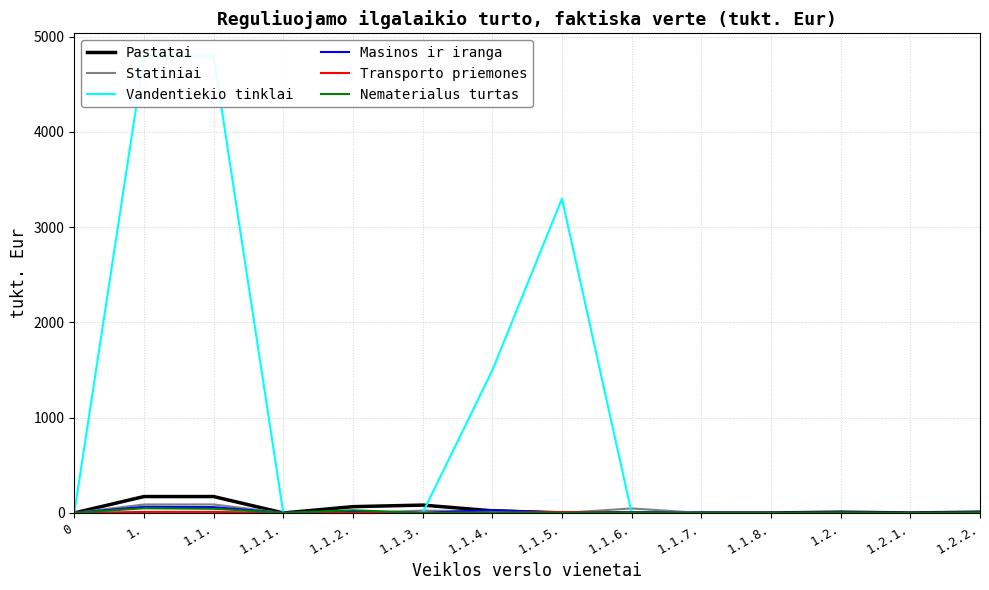

At which category is the sum across all series the highest?

1.